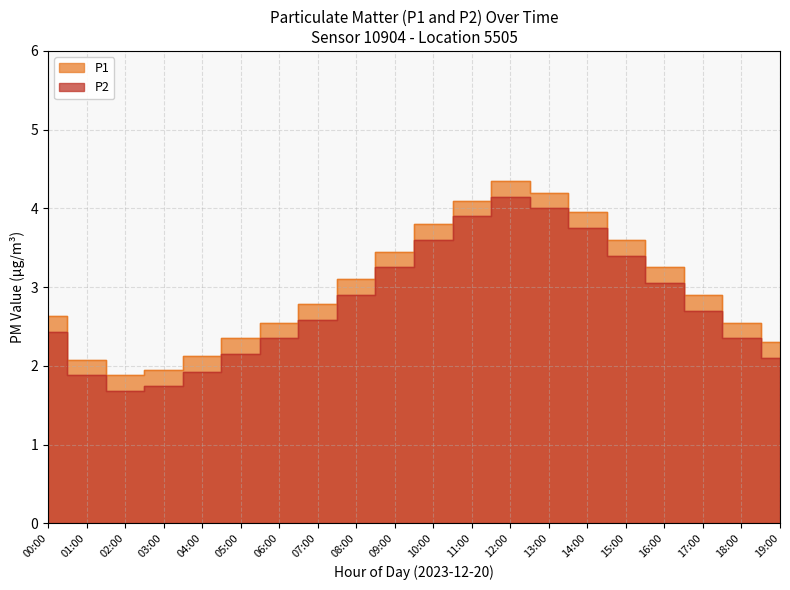

What are all the series names shown in the legend?

P1, P2